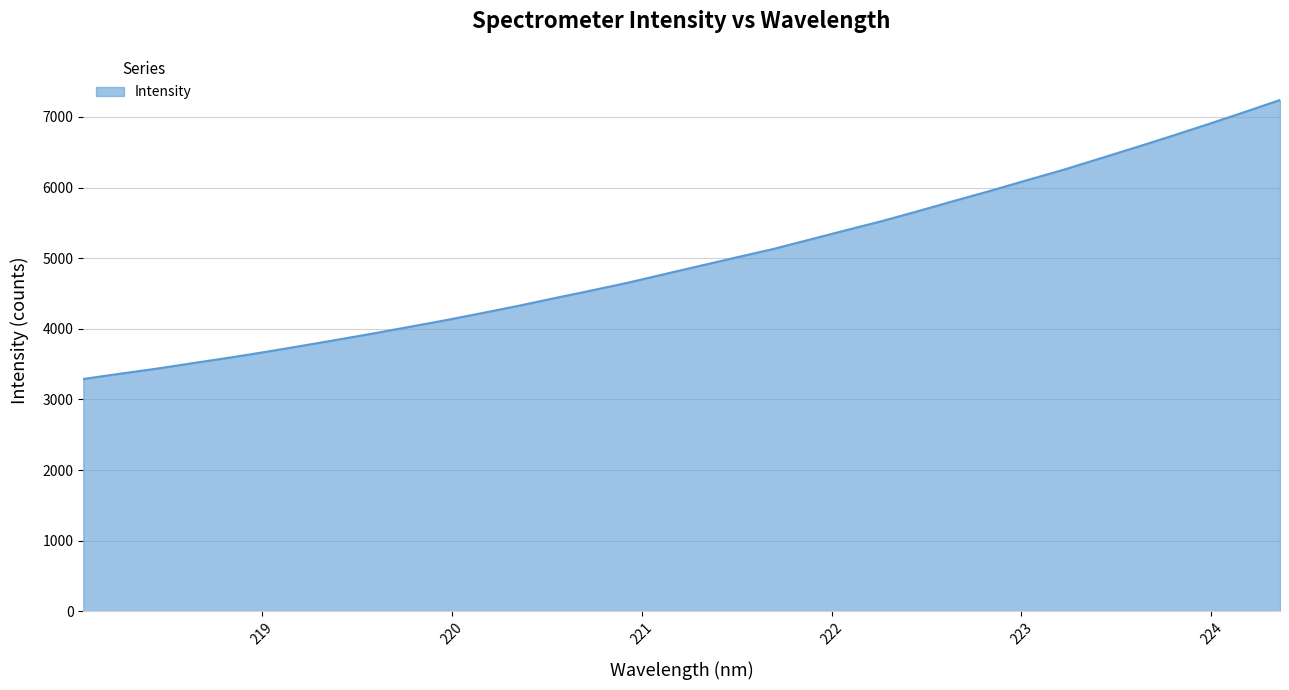

What is the minimum value shown in the chart?

3290.3